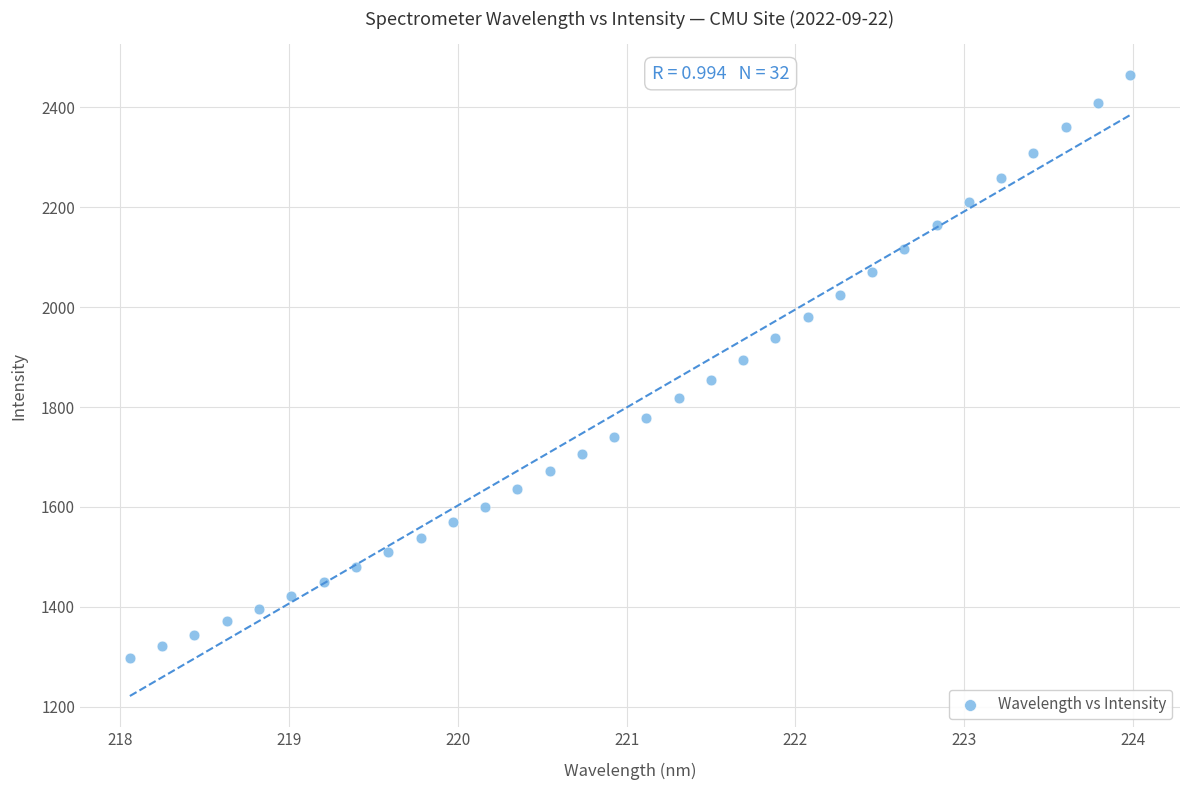

What is the range of X values (max minus min)?

5.9